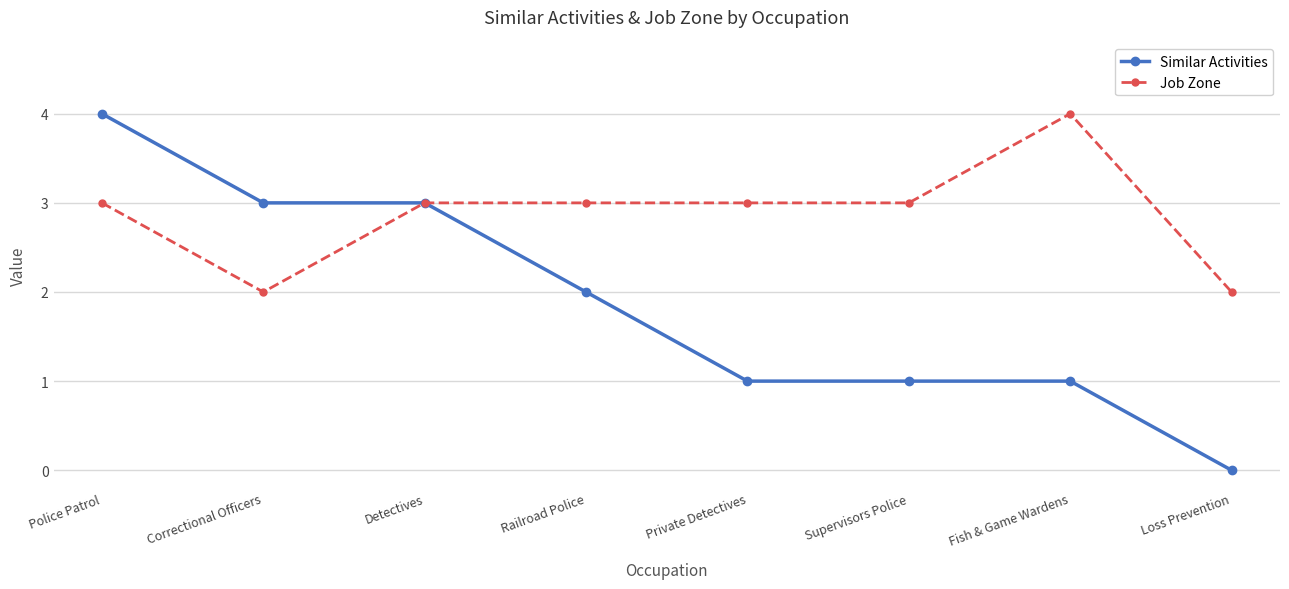

What is the minimum value for Job Zone?

2